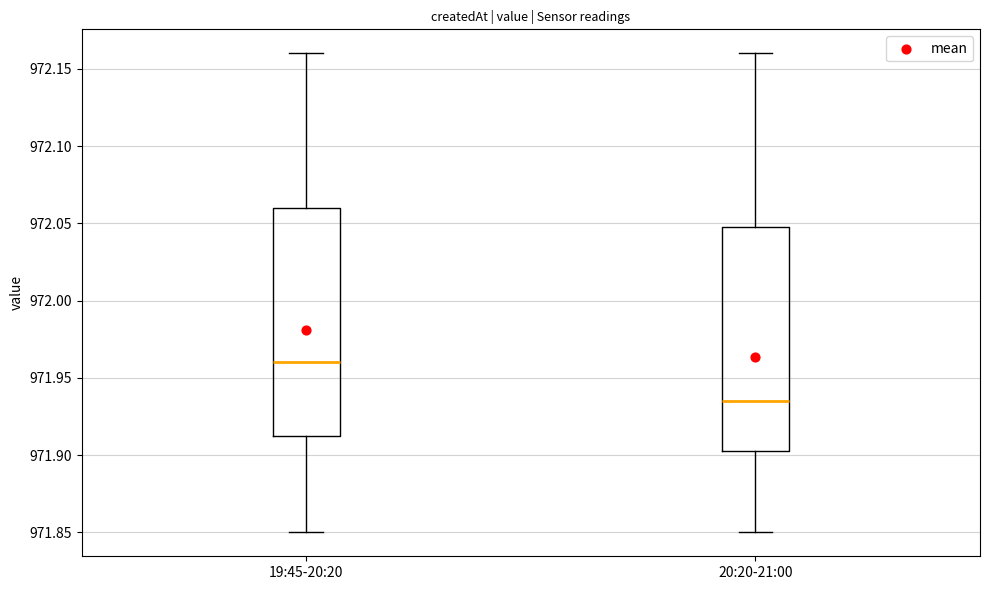

Reading left to right, transcribe this box plot: for each box, give where its median line is, the range the box spans, and where its two whiskers end, as read against the y-axis. The values are not printed on the chart, so give them approximately, as read against the axis.

19:45-20:20: median 971.960, box 971.915 to 972.060, whiskers 971.850 to 972.160
20:20-21:00: median 971.935, box 971.905 to 972.050, whiskers 971.850 to 972.160